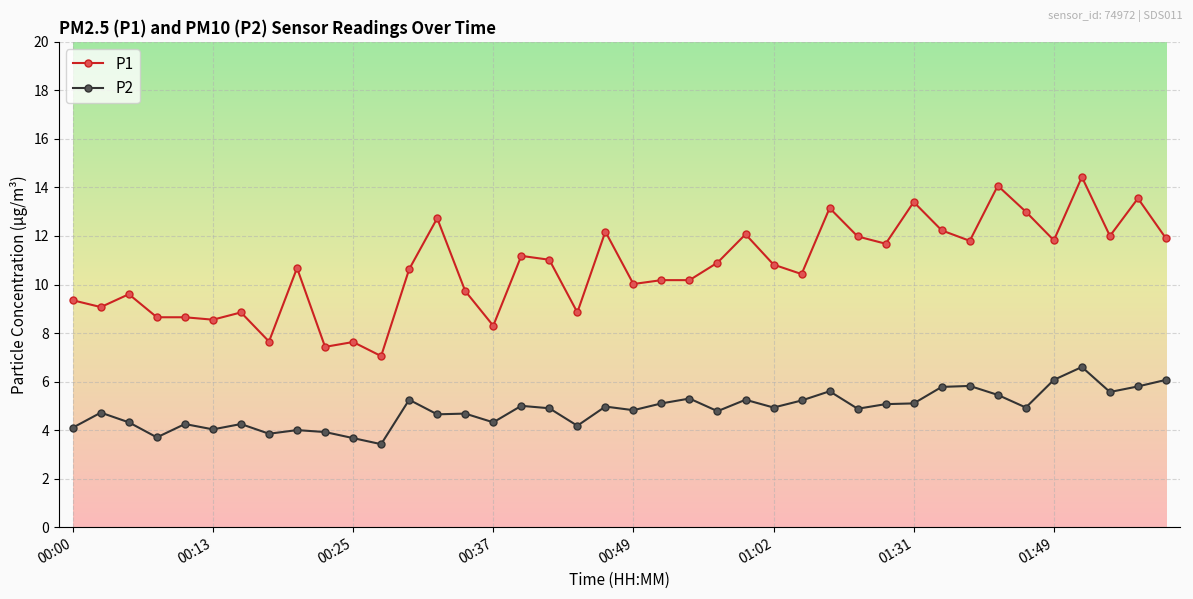

What is the maximum value for P2?

6.6